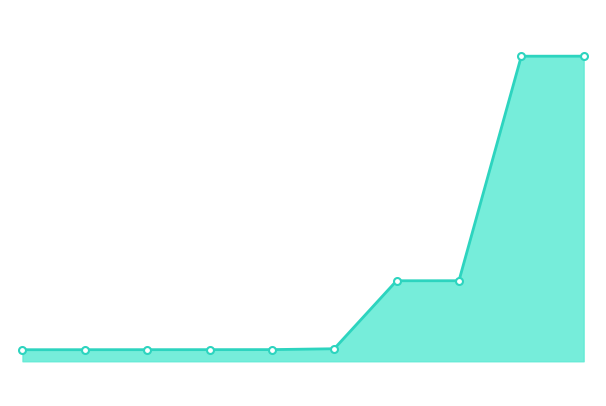

Does the chart have visible grid lines?

No